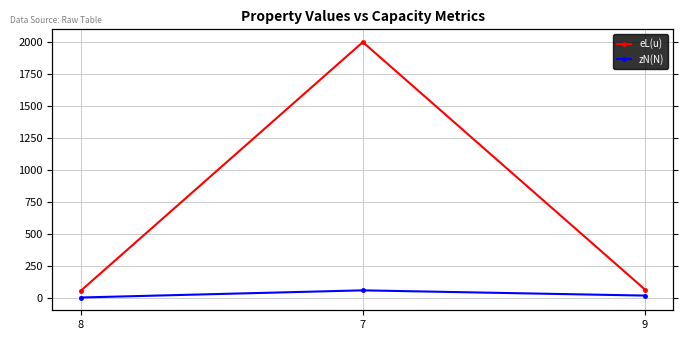

At which label does eL(u) reach its minimum?

8